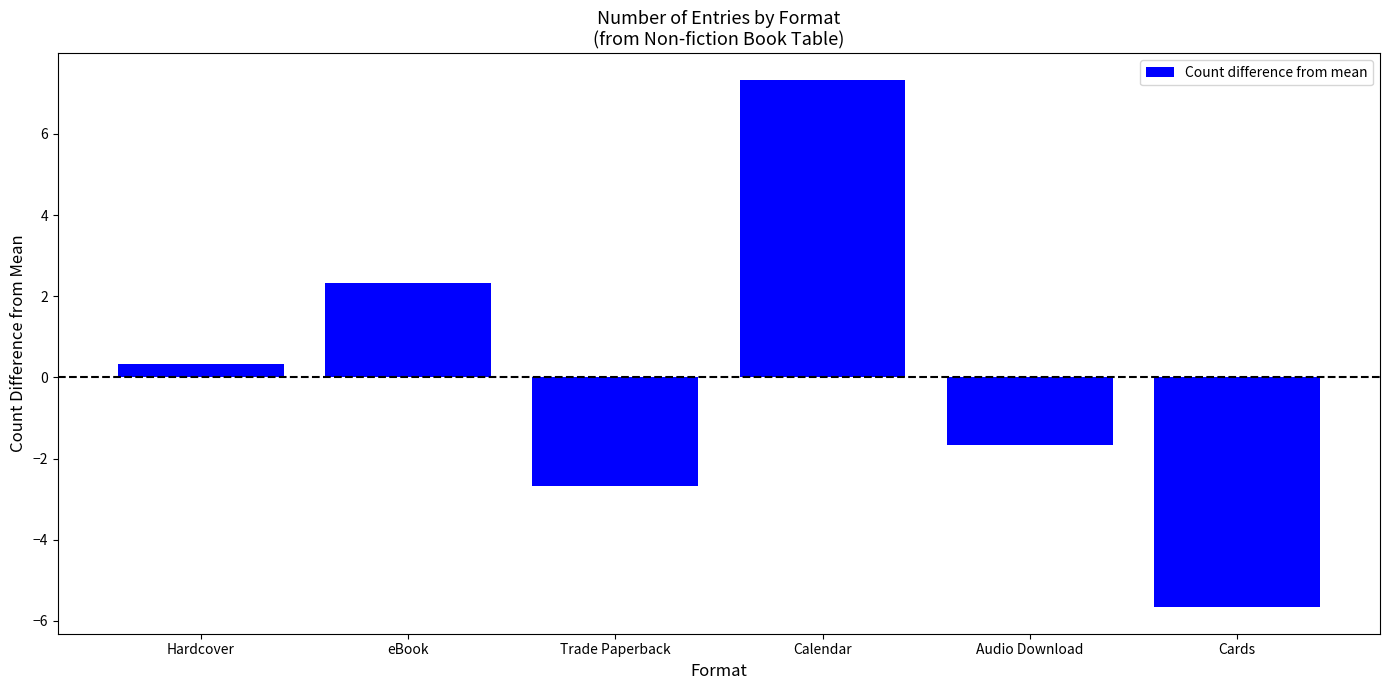

What is the smallest value displayed?

-5.7